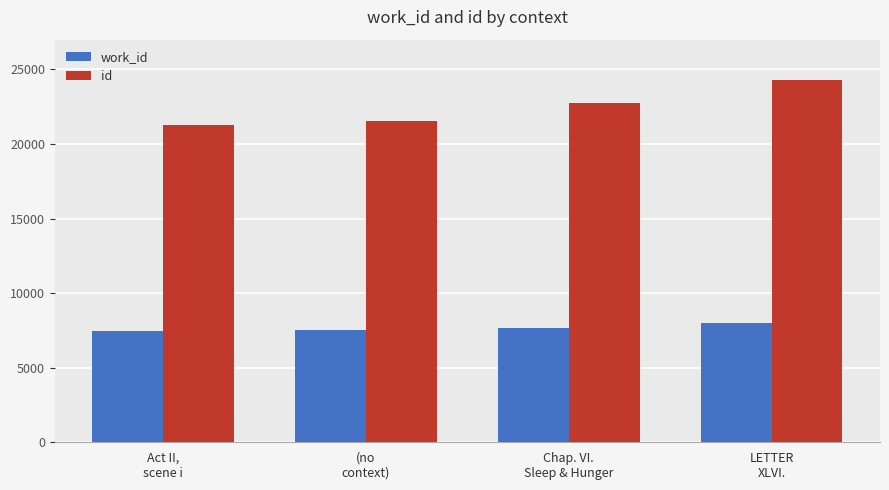

What is the difference between the maximum and minimum values in the id series?

2986